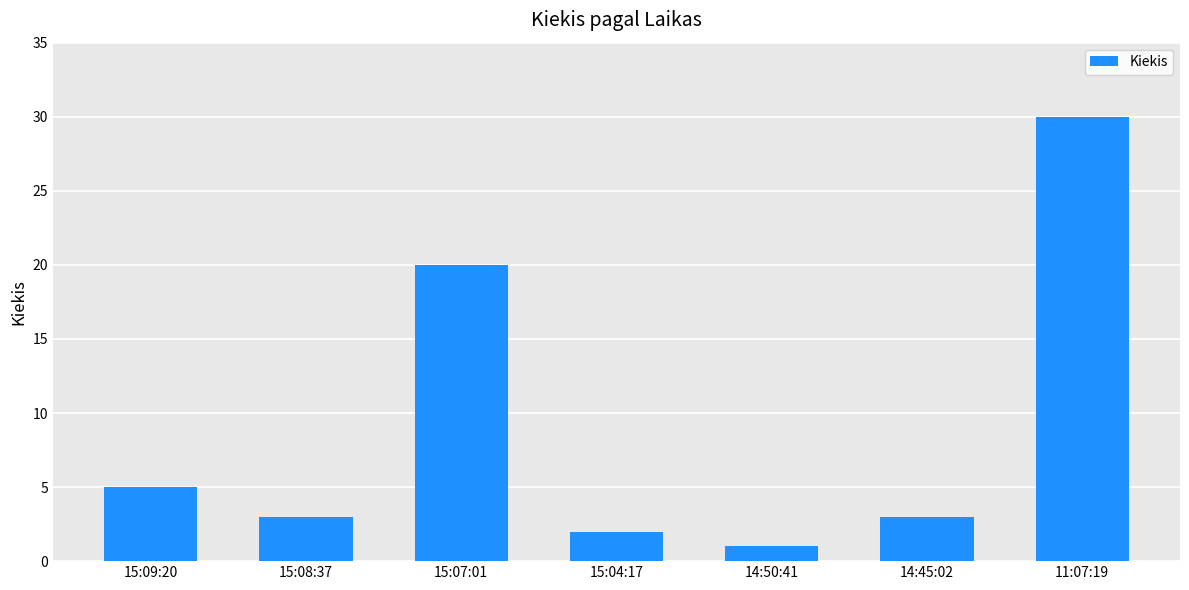

What is the average value?

9